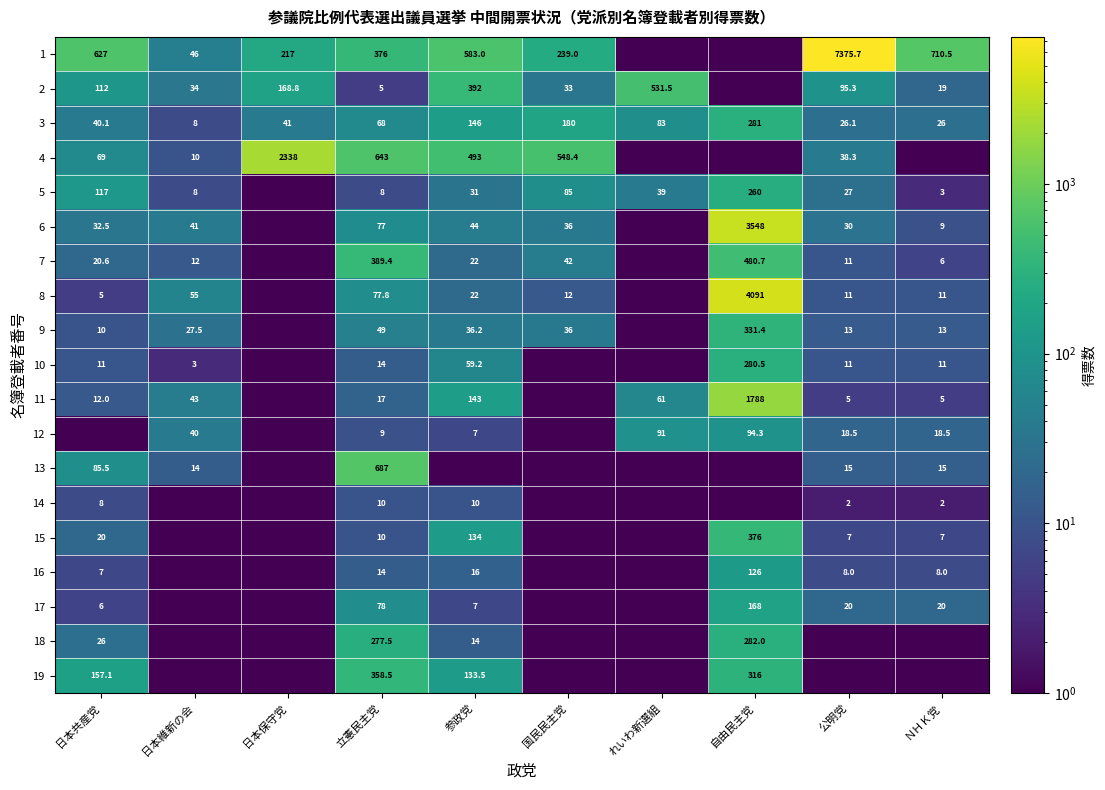

How many data points does each series have?

10